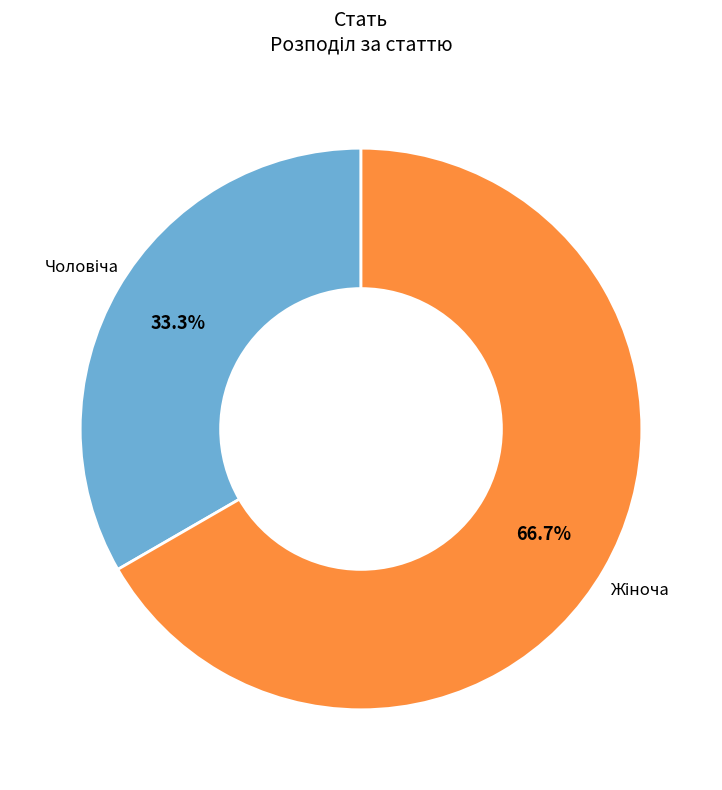

Is there any slice that represents more than half of the pie?

Yes